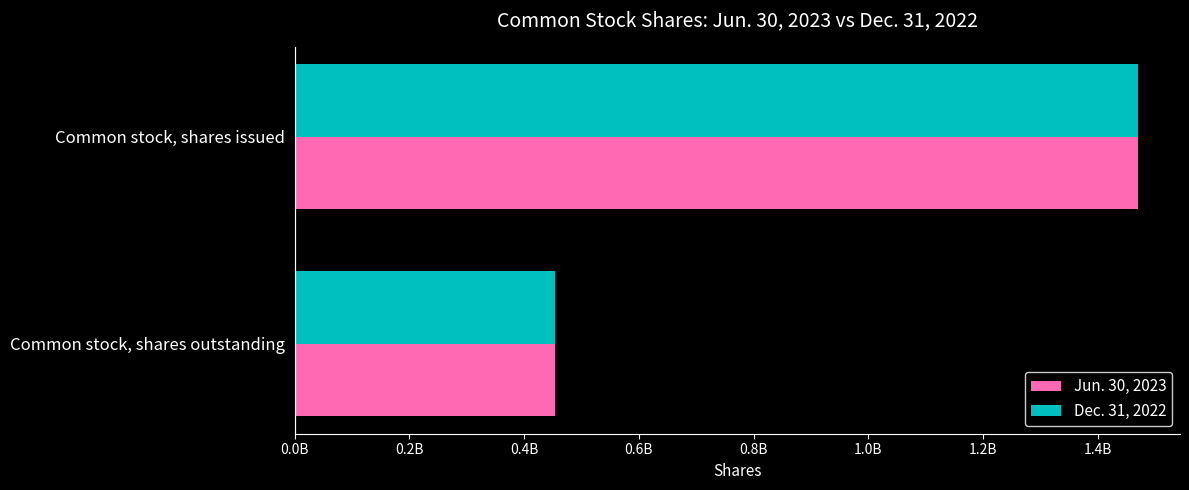

What are all the series names shown in the legend?

Jun. 30, 2023, Dec. 31, 2022